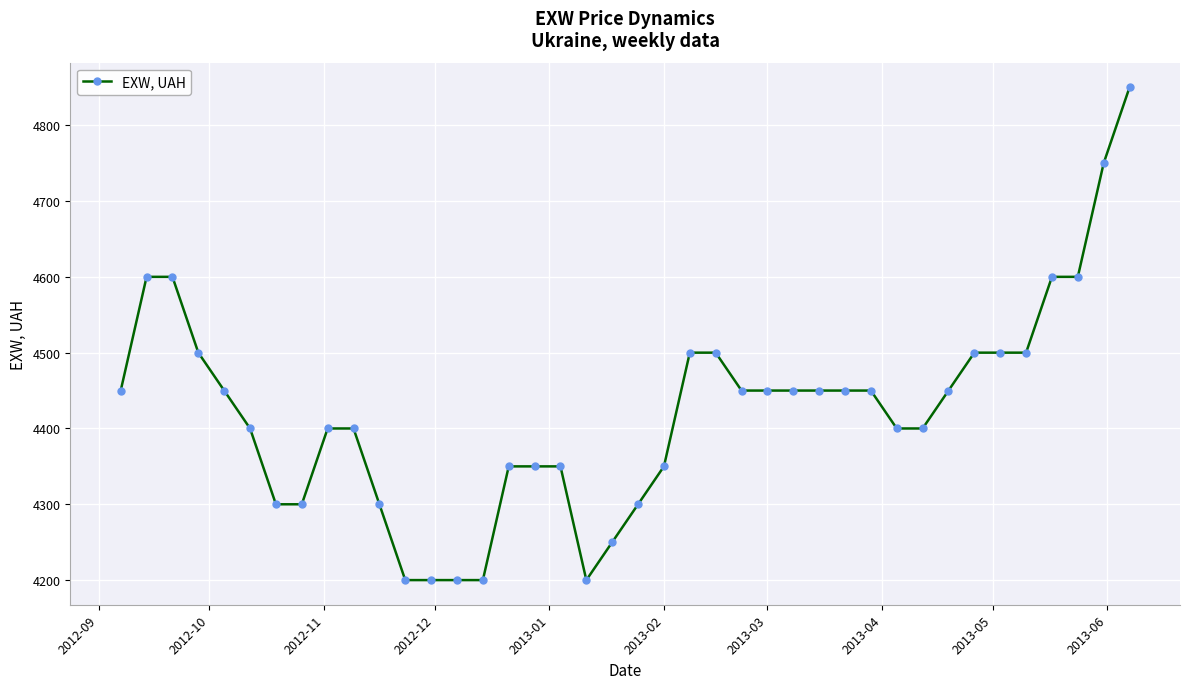

What is the minimum value shown in the chart?

4200